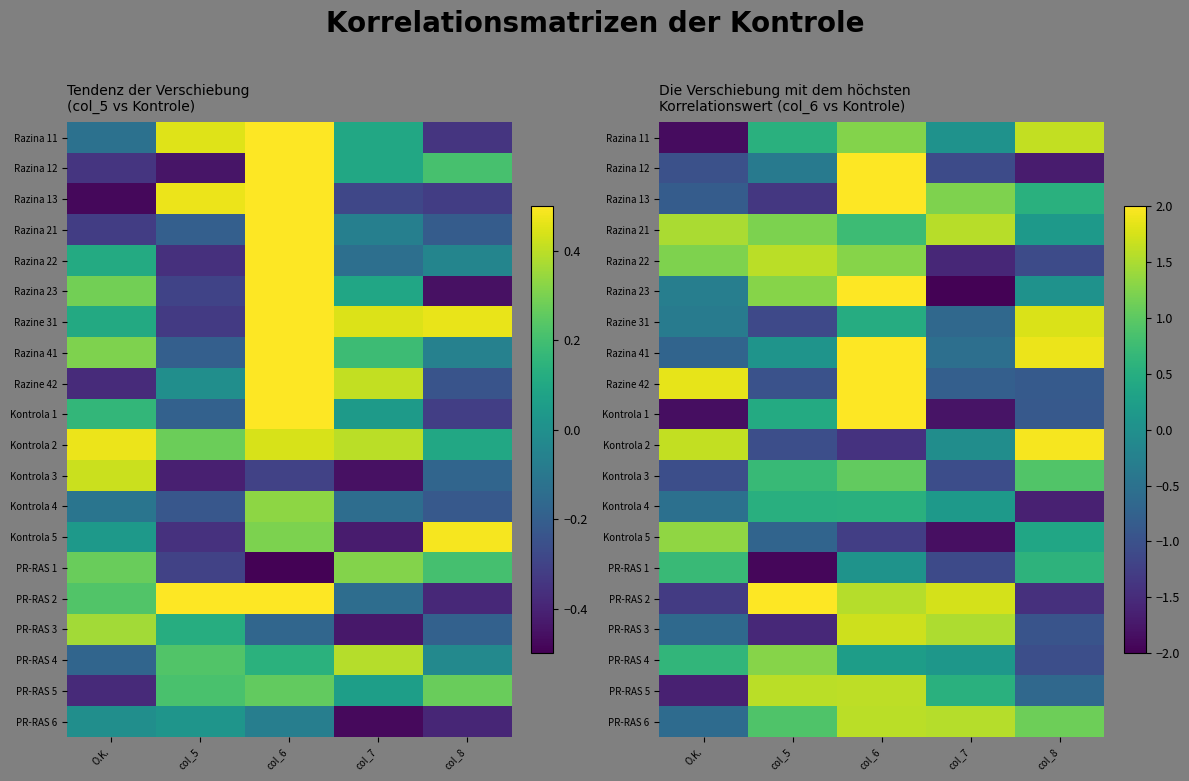

List the series in order of their peak value, lowest first.

Kontrola 4, PR-RAS 1, Kontrola 3, PR-RAS 4, Kontrola 5, Razina 21, Razina 22, PR-RAS 6, PR-RAS 5, Razina 11, PR-RAS 3, Razine 31, Kontrola 2, Razine 42, Kontrola 1, PR-RAS 2, Razina 41, Razina 12, Razina 23, Razina 13